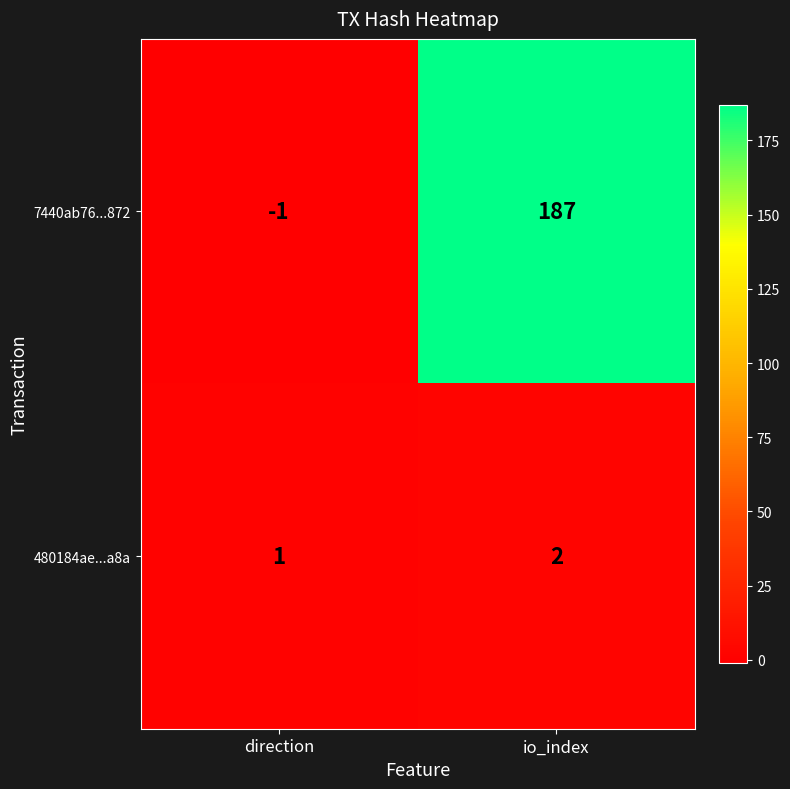

At which label is 480184ae...a8a closest to 1?

direction